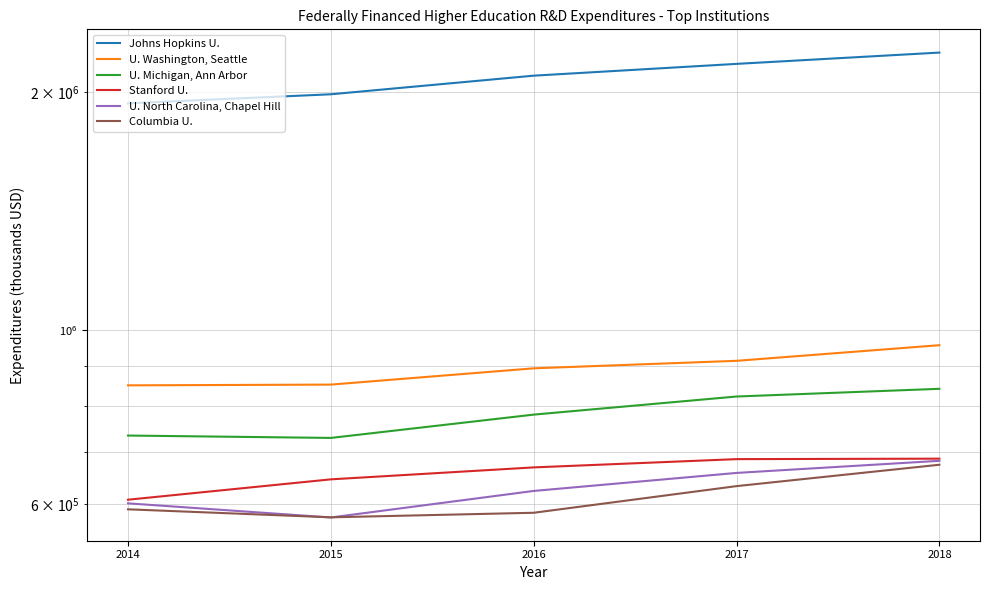

Reading left to right, transcribe all the data shown in this chart.

Johns Hopkins U.: 2014=1936953	2015=1988993	2016=2100097	2017=2173734	2018=2246705
U. Washington, Seattle: 2014=849713	2015=851573	2016=893050	2017=912856	2018=955518
U. Michigan, Ann Arbor: 2014=733779	2015=728712	2016=780080	2017=822436	2018=841158
Stanford U.: 2014=608342	2015=645633	2016=668578	2017=684928	2018=685871
U. North Carolina, Chapel Hill: 2014=601933	2015=577574	2016=624131	2017=657879	2018=681581
Columbia U.: 2014=591523	2015=577833	2016=585578	2017=632994	2018=673792